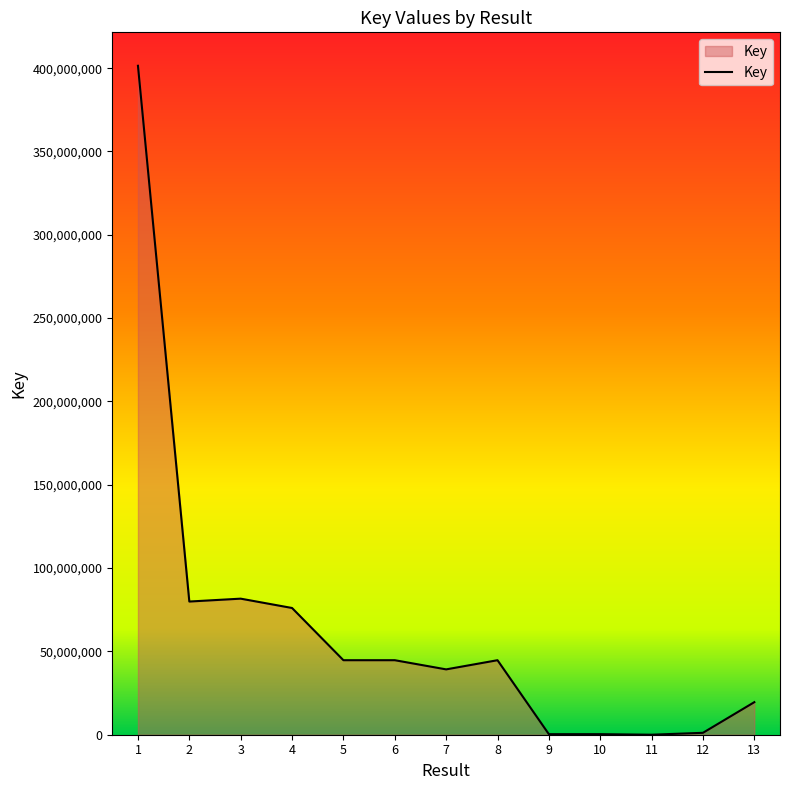

What is the greatest value displayed?

401437135